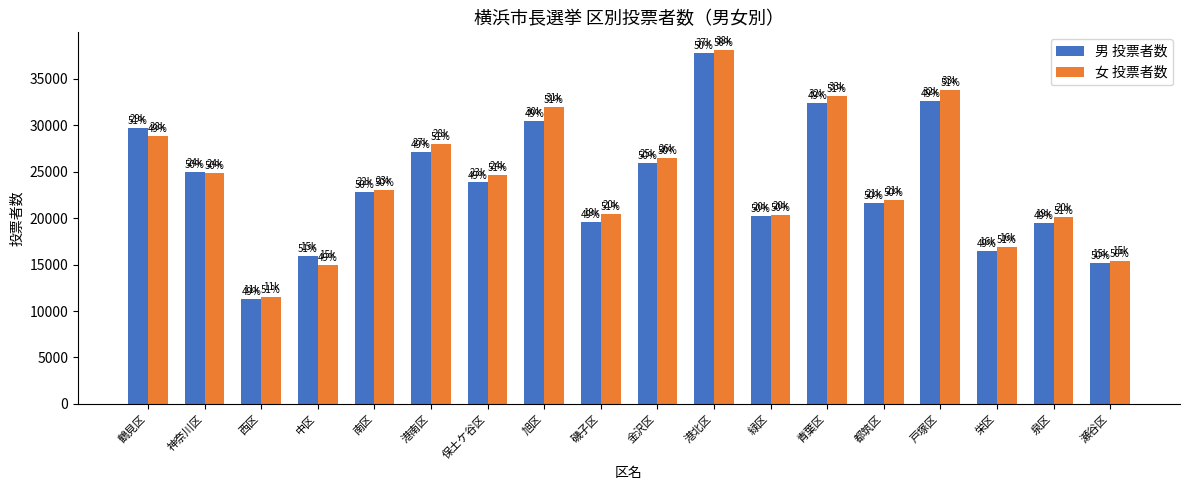

What position from the left is 磯子区?

9